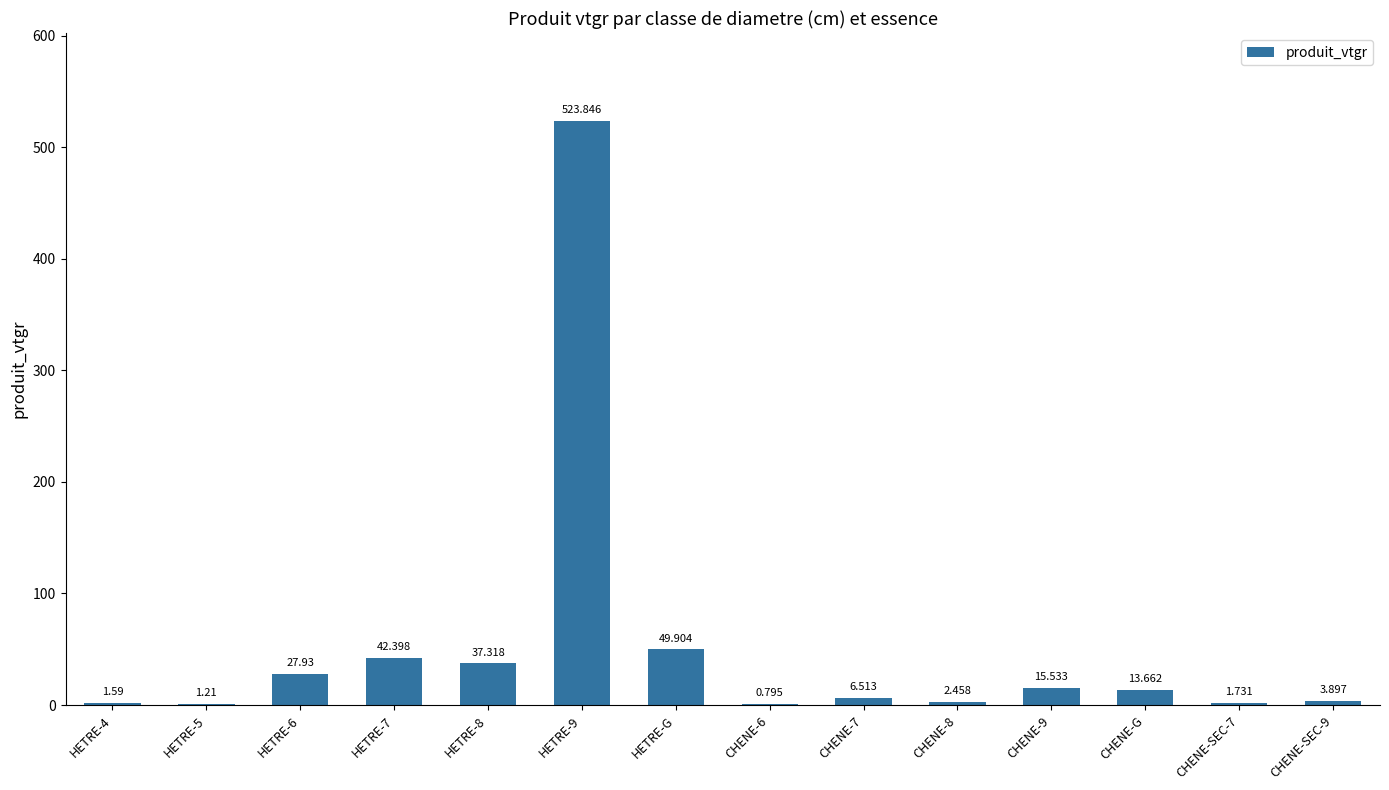

How many data points does each series have?

14